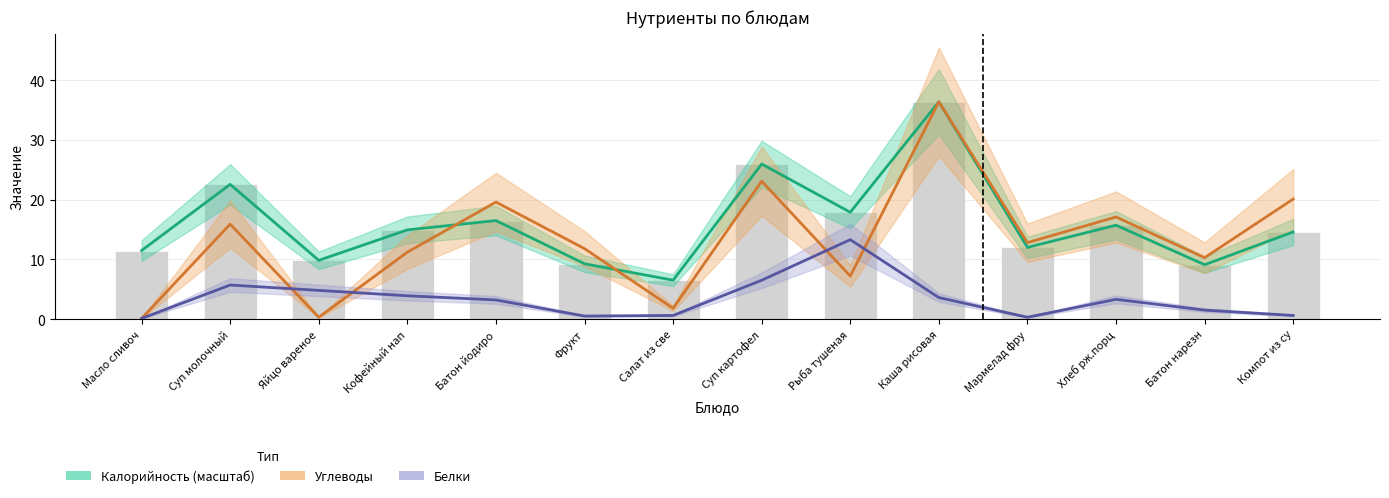

At which category is the sum across all series the highest?

Каша рисовая